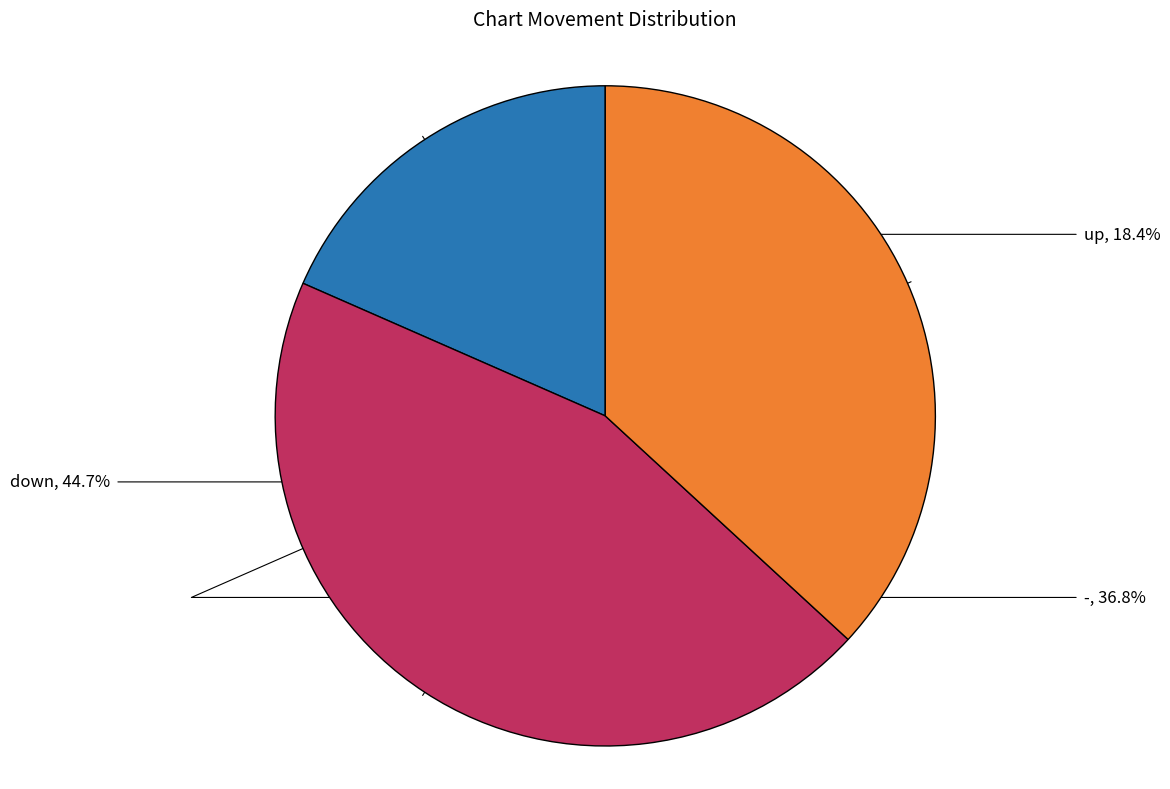

Count the number of slices in the pie.

3